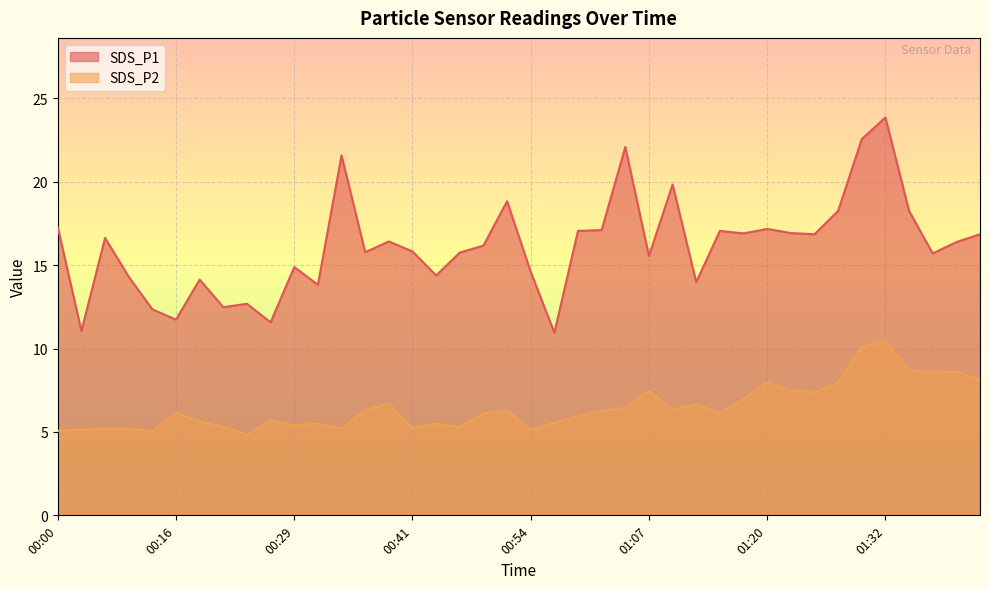

Reading left to right, extract all data points from this chart.

SDS_P1: 00:00=17.3	00:03=11.1	00:06=16.6	00:11=14.3	00:13=12.3	00:16=11.7	00:19=14.1	00:21=12.5	00:24=12.7	00:26=11.6	00:29=14.9	00:31=13.8	00:34=21.6	00:36=15.8	00:39=16.4	00:41=15.8	00:44=14.4	00:46=15.8	00:49=16.2	00:51=18.8	00:54=14.6	00:56=10.9	00:59=17.1	01:01=17.1	01:04=22.1	01:07=15.6	01:09=19.8	01:12=14.0	01:14=17.1	01:17=16.9	01:20=17.2	01:22=16.9	01:25=16.9	01:27=18.2	01:30=22.6	01:32=23.9	01:35=18.2	01:37=15.7	01:40=16.4	01:42=16.9
SDS_P2: 00:00=5.1	00:03=5.1	00:06=5.2	00:11=5.2	00:13=5.0	00:16=6.2	00:19=5.6	00:21=5.3	00:24=4.8	00:26=5.7	00:29=5.4	00:31=5.5	00:34=5.2	00:36=6.3	00:39=6.7	00:41=5.2	00:44=5.5	00:46=5.3	00:49=6.1	00:51=6.3	00:54=5.1	00:56=5.5	00:59=6.0	01:01=6.2	01:04=6.5	01:07=7.5	01:09=6.3	01:12=6.7	01:14=6.1	01:17=7.0	01:20=8.0	01:22=7.5	01:25=7.3	01:27=8.0	01:30=10.1	01:32=10.4	01:35=8.7	01:37=8.6	01:40=8.6	01:42=8.2